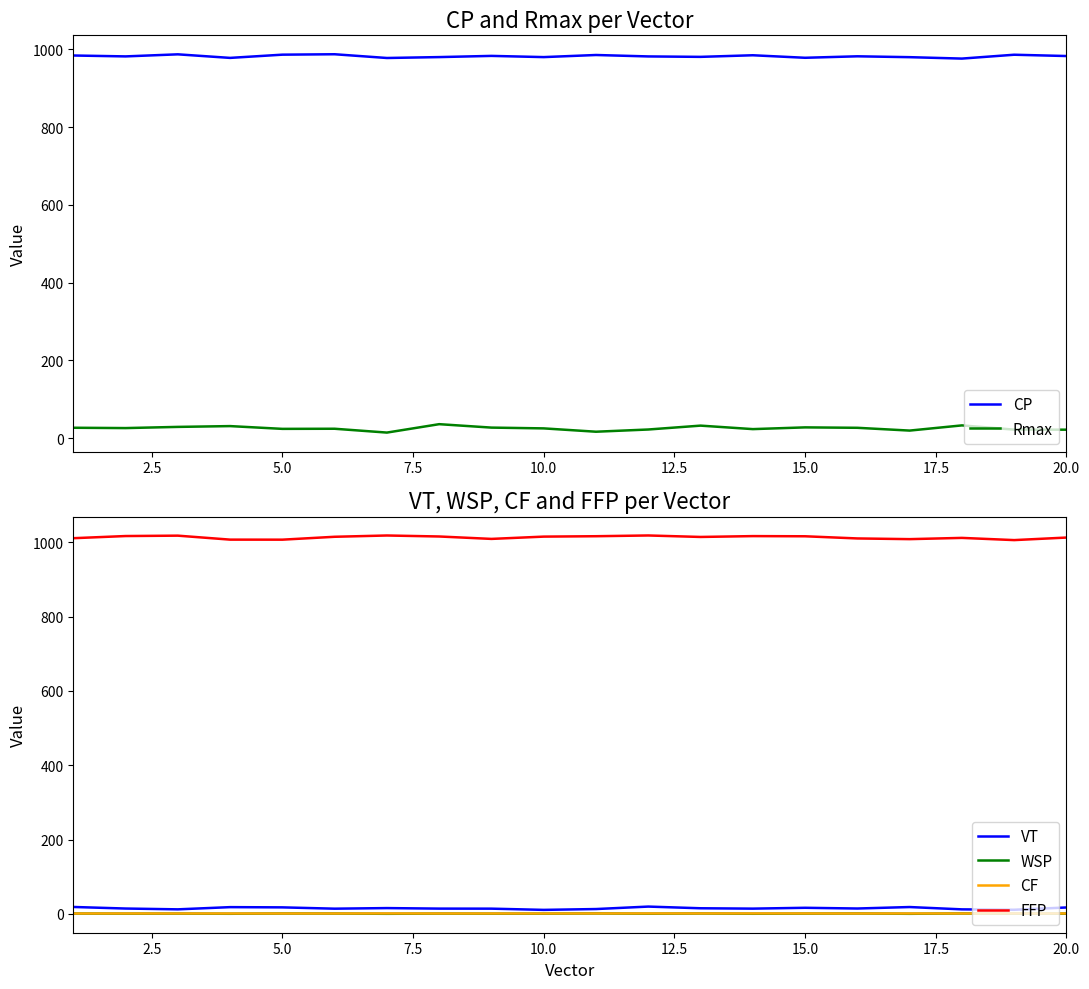

True or false: FFP has more than 1 interior local peaks.

True